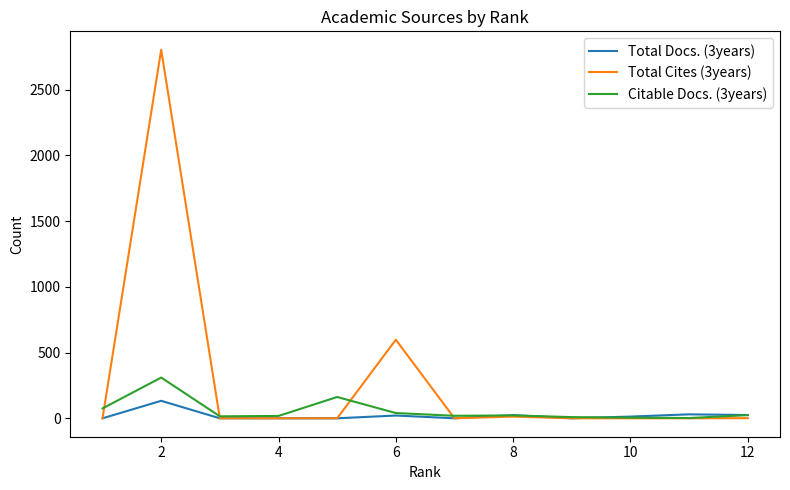

Which series has the largest total across all categories?

Total Cites (3years)